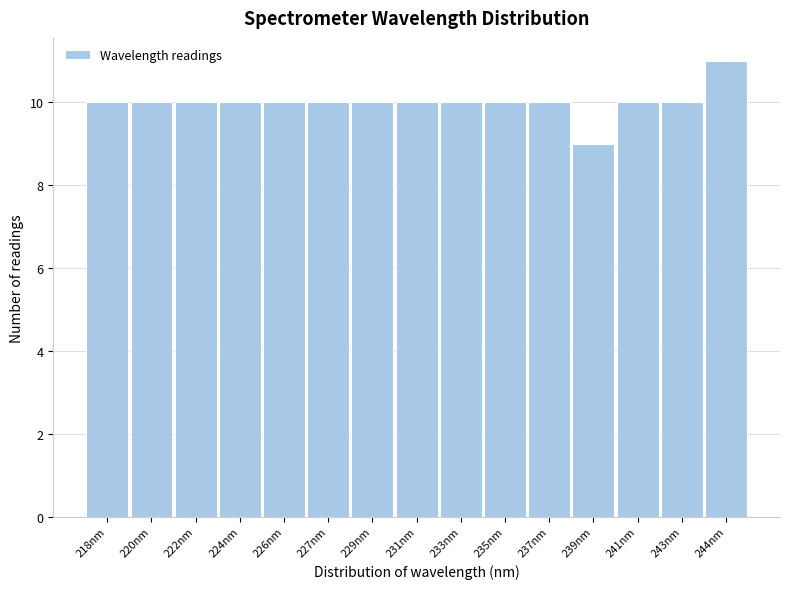

Reading left to right, extract all data points from this chart.

218nm=10	220nm=10	222nm=10	224nm=10	226nm=10	227nm=10	229nm=10	231nm=10	233nm=10	235nm=10	237nm=10	239nm=9	241nm=10	243nm=10	244nm=11